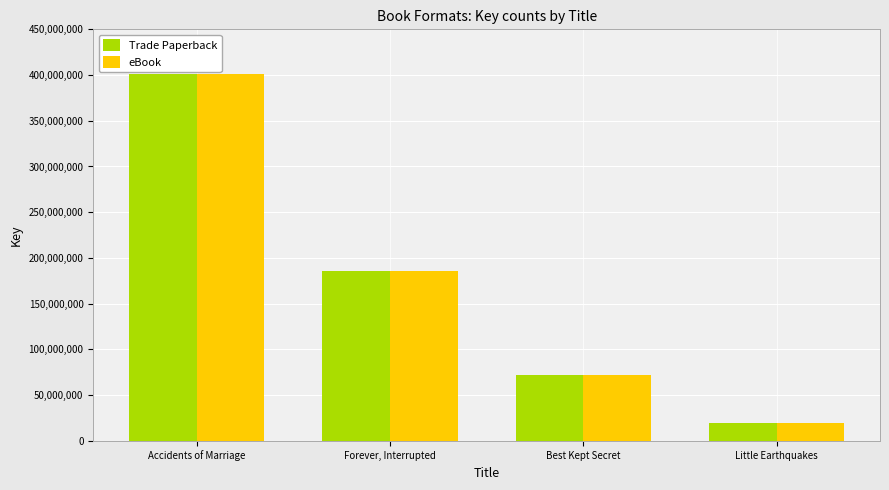

At which category is the sum across all series the highest?

Accidents of Marriage